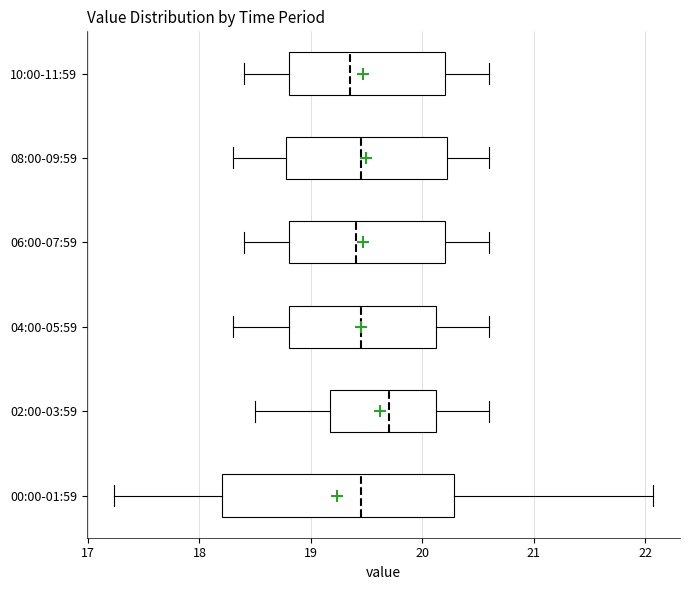

Reading bottom to top, read every box against the x-axis: the position of its median line, the range the box covers, and the ends of its whiskers. The values are not printed on the chart, so give them approximately, as read against the axis.

00:00-01:59: median 19.5, box 18.2 to 20.3, whiskers 17.2 to 22.1
02:00-03:59: median 19.7, box 19.2 to 20.1, whiskers 18.5 to 20.6
04:00-05:59: median 19.5, box 18.8 to 20.1, whiskers 18.3 to 20.6
06:00-07:59: median 19.4, box 18.8 to 20.2, whiskers 18.4 to 20.6
08:00-09:59: median 19.5, box 18.8 to 20.2, whiskers 18.3 to 20.6
10:00-11:59: median 19.4, box 18.8 to 20.2, whiskers 18.4 to 20.6